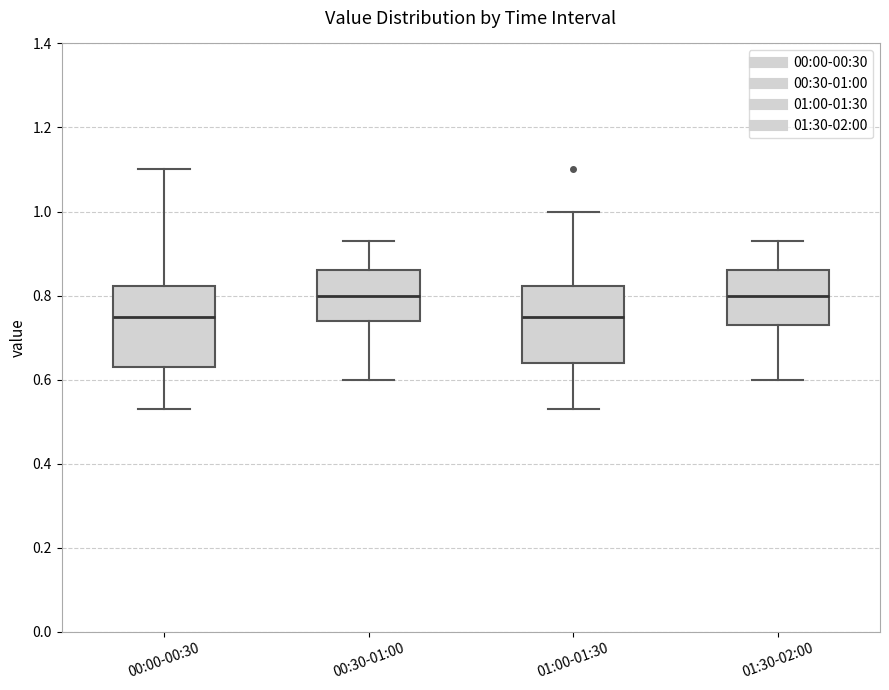

Reading left to right, read every box against the y-axis: the position of its median line, the range the box covers, and the ends of its whiskers. The values are not printed on the chart, so give them approximately, as read against the axis.

00:00-00:30: median 0.76, box 0.64 to 0.82, whiskers 0.54 to 1.10
00:30-01:00: median 0.80, box 0.74 to 0.86, whiskers 0.60 to 0.94
01:00-01:30: median 0.76, box 0.64 to 0.82, whiskers 0.54 to 1.00
01:30-02:00: median 0.80, box 0.74 to 0.86, whiskers 0.60 to 0.94